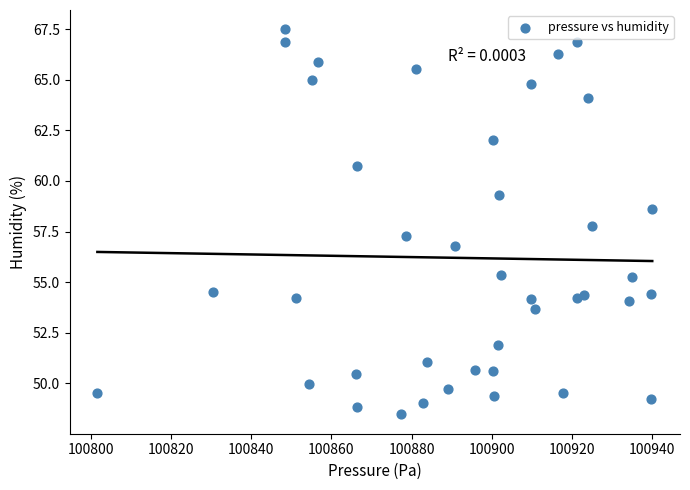

What is the range of X values (max minus min)?

138.5